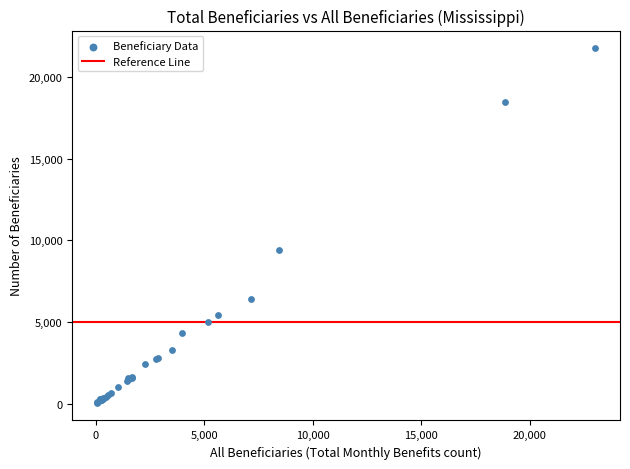

What Y value in the scatter plot is closest to 10905?

9415